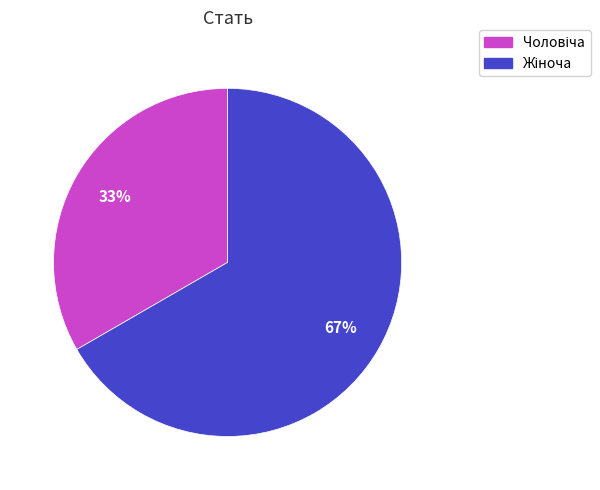

Is there a majority slice in this chart?

Yes